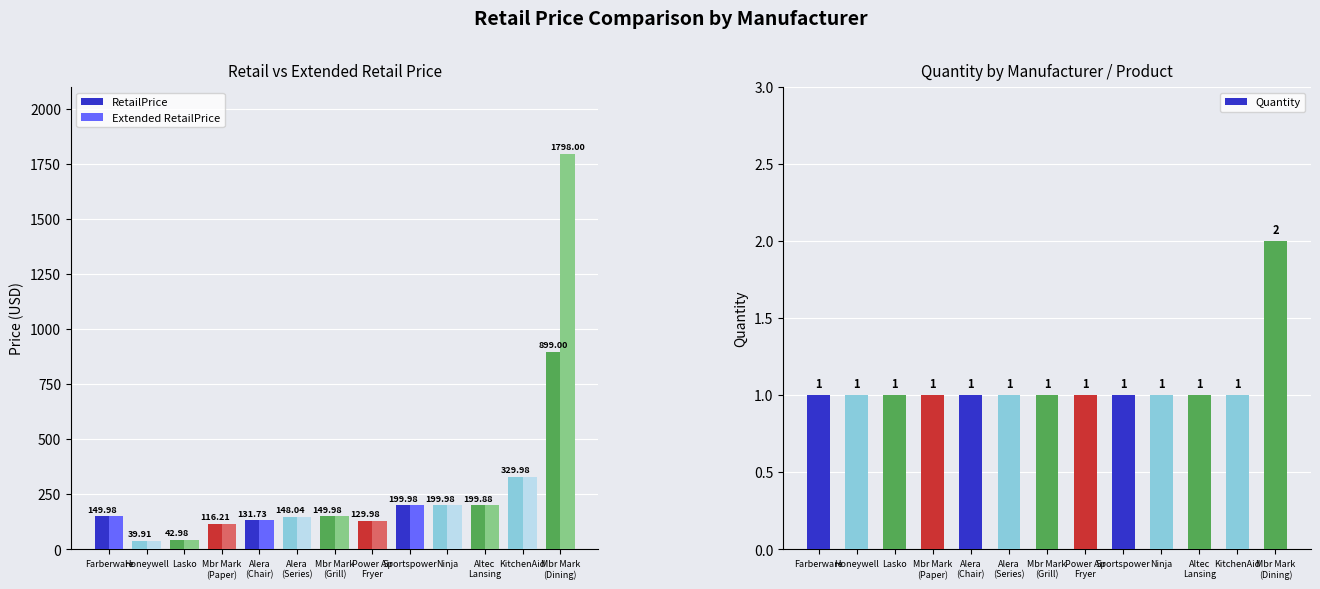

True or false: RetailPrice has a value of 88.1 at Power Air
Fryer.

False